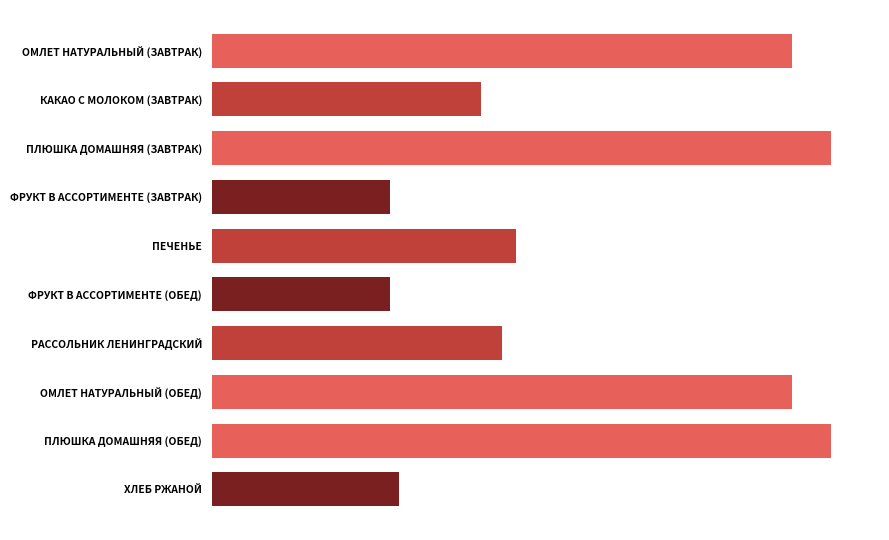

Does the chart contain any negative values?

No